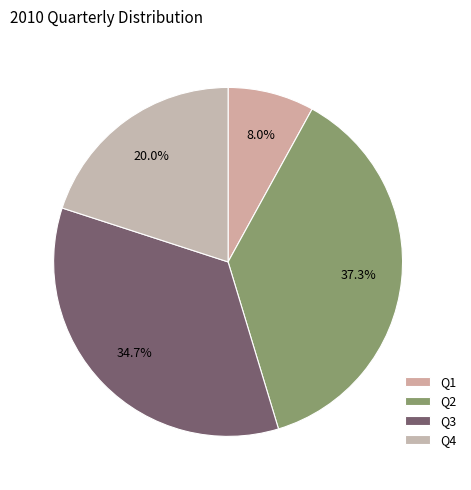

How many segments does this pie chart have?

4